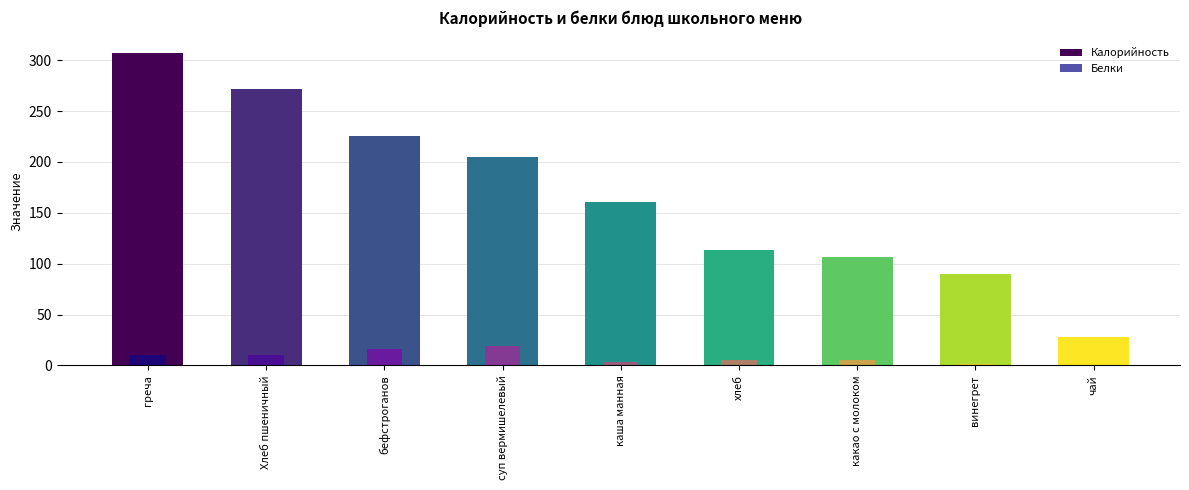

Reading right to left, what are all the values shown in this chart?

Калорийность: 28	90	107	113	161	205	225	272	307
Белки: 0	1	5	5	3	19	16	10	10